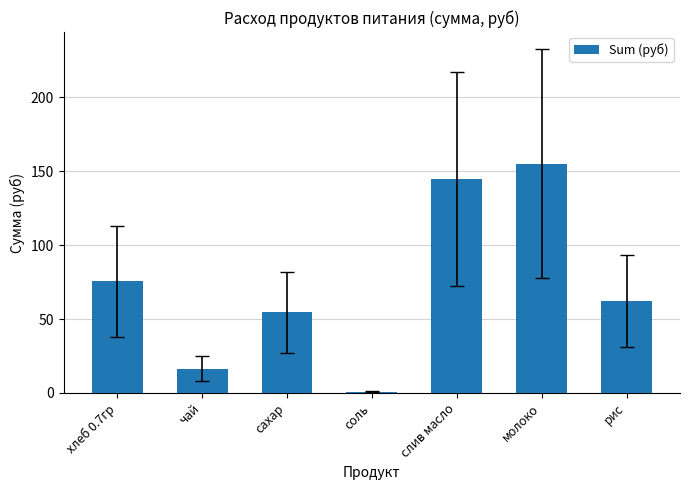

Approximately how many times larger is the value at слив масло compared to чай?

8.8